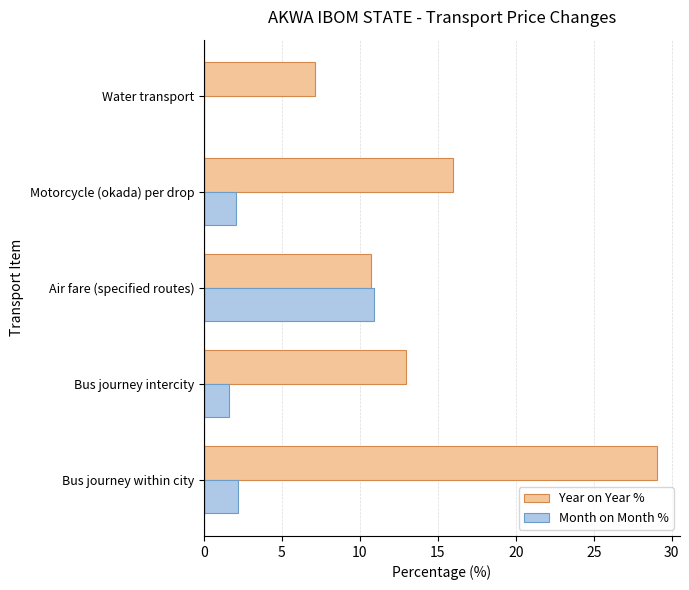

Is it true that Month on Month % equals 15.4 at Air fare (specified routes)?

False